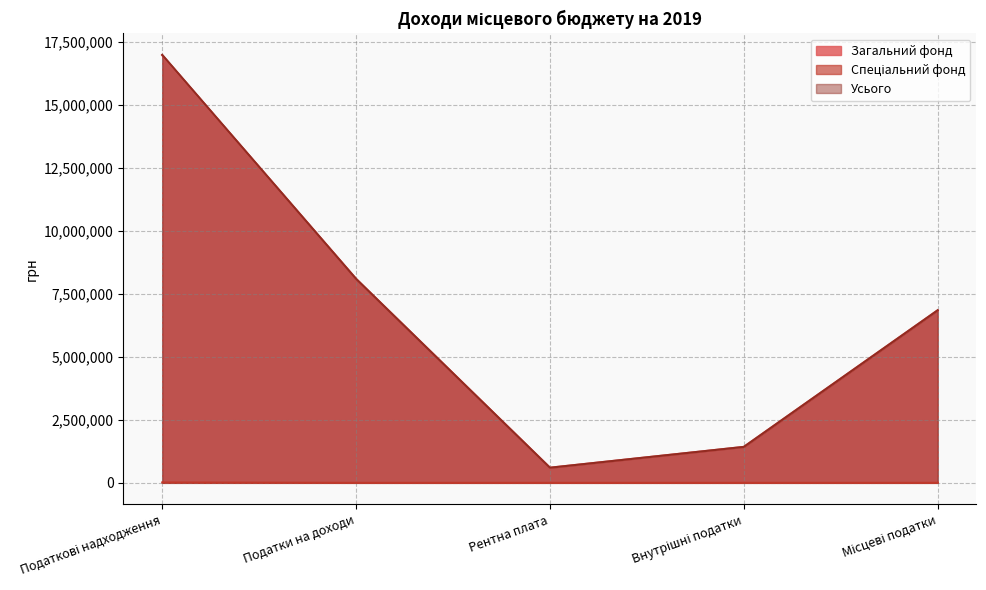

True or false: Спеціальний фонд has more than 0 points higher than both neighbors.

False